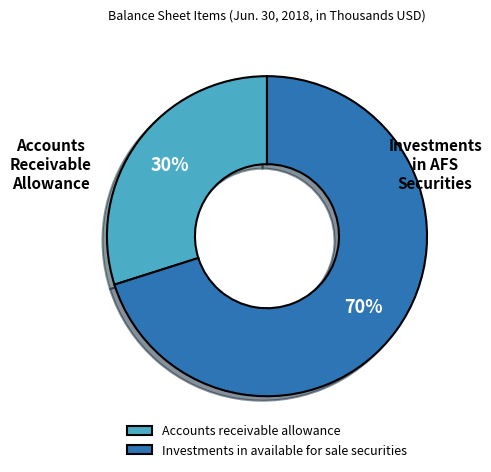

What is the largest slice in the pie chart?

Investments in available for sale securities